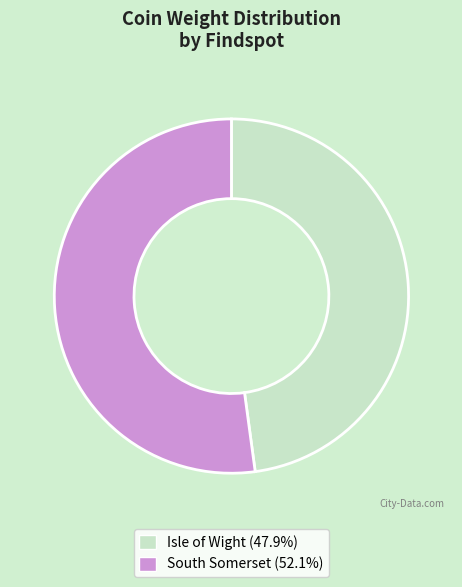

Combined, do South Somerset and Isle of Wight account for over 50%?

Yes